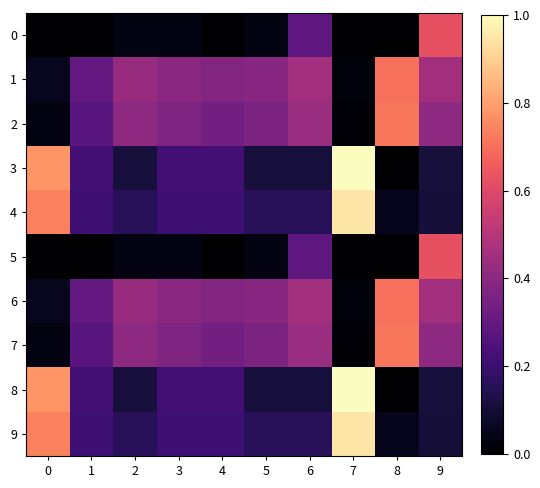

Reading left to right, transcribe all the data shown in this chart.

0: 0=0.0	1=0.0	2=0.0	3=0.0	4=0.0	5=0.0	6=0.3	7=0.0	8=0.0	9=0.6
1: 0=0.1	1=0.3	2=0.4	3=0.4	4=0.4	5=0.4	6=0.5	7=0.0	8=0.7	9=0.5
2: 0=0.0	1=0.3	2=0.4	3=0.4	4=0.3	5=0.4	6=0.4	7=0.0	8=0.7	9=0.4
3: 0=0.8	1=0.2	2=0.1	3=0.2	4=0.2	5=0.1	6=0.1	7=1.0	8=0.0	9=0.1
4: 0=0.7	1=0.2	2=0.2	3=0.2	4=0.2	5=0.2	6=0.2	7=0.9	8=0.1	9=0.1
5: 0=0.0	1=0.0	2=0.0	3=0.0	4=0.0	5=0.0	6=0.3	7=0.0	8=0.0	9=0.6
6: 0=0.1	1=0.3	2=0.4	3=0.4	4=0.4	5=0.4	6=0.5	7=0.0	8=0.7	9=0.5
7: 0=0.0	1=0.3	2=0.4	3=0.4	4=0.3	5=0.4	6=0.4	7=0.0	8=0.7	9=0.4
8: 0=0.8	1=0.2	2=0.1	3=0.2	4=0.2	5=0.1	6=0.1	7=1.0	8=0.0	9=0.1
9: 0=0.7	1=0.2	2=0.2	3=0.2	4=0.2	5=0.2	6=0.2	7=0.9	8=0.1	9=0.1